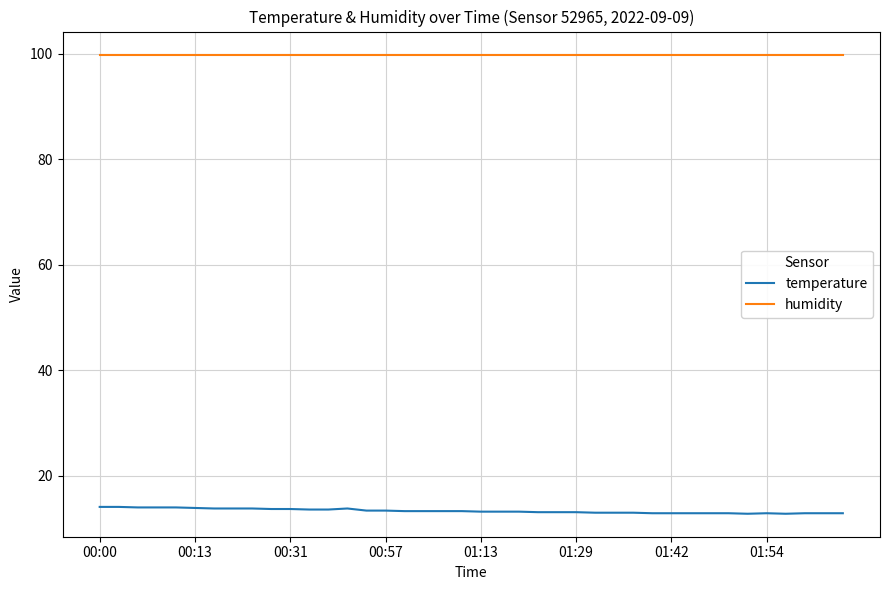

Which series has the largest total across all categories?

humidity